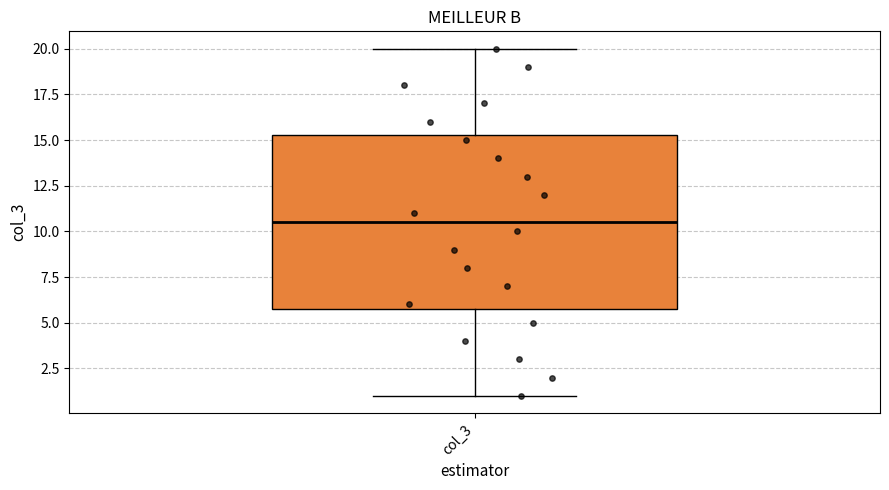

Read this box plot against the y-axis: the position of the median line, the range covered by the box, and the ends of both whiskers. The values are not printed on the chart, so give them approximately, as read against the axis.

median 10.5, box 6.0 to 15.5, whiskers 1.0 to 20.0